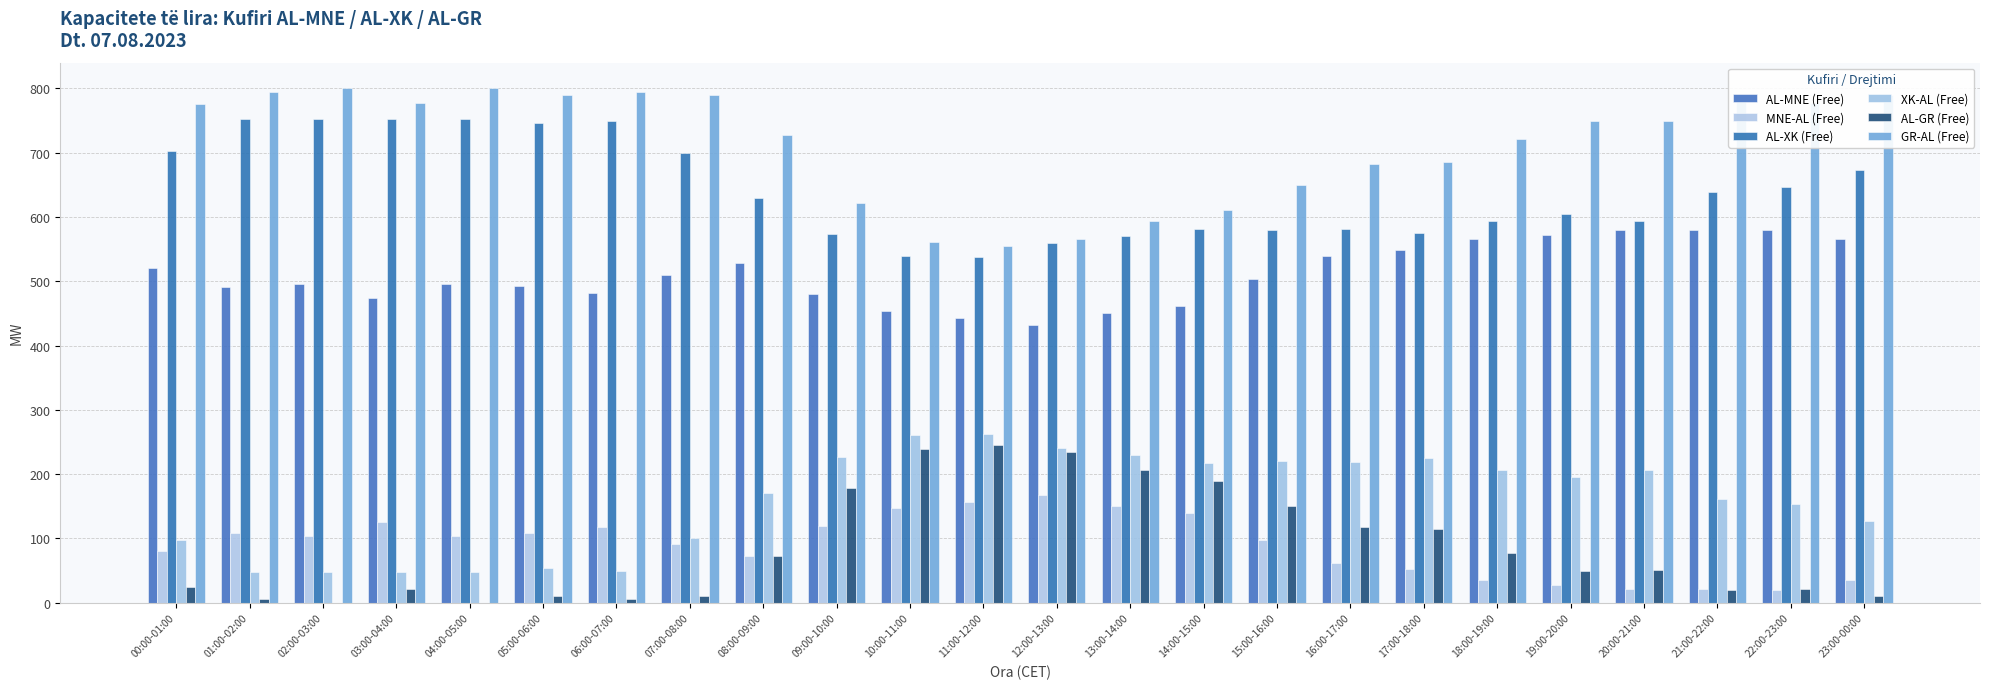

How many data points does each series have?

24